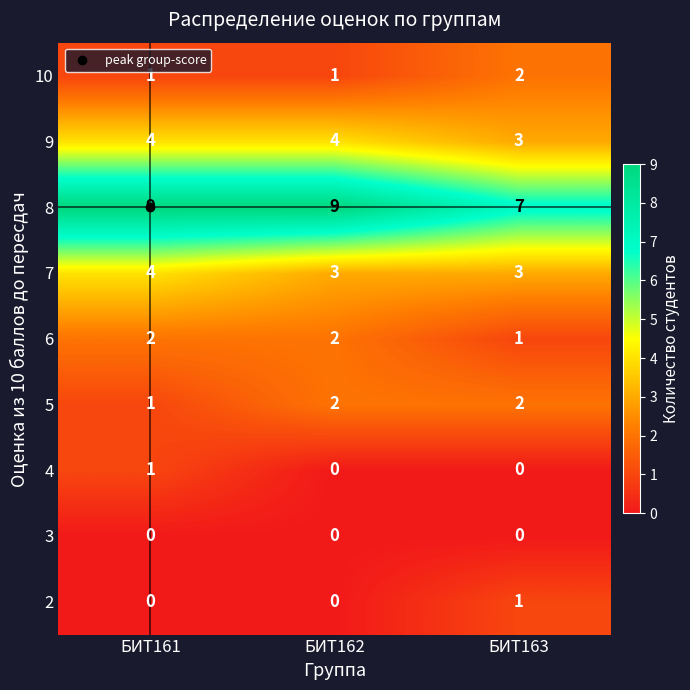

At which label is 5 closest to 1?

БИТ161